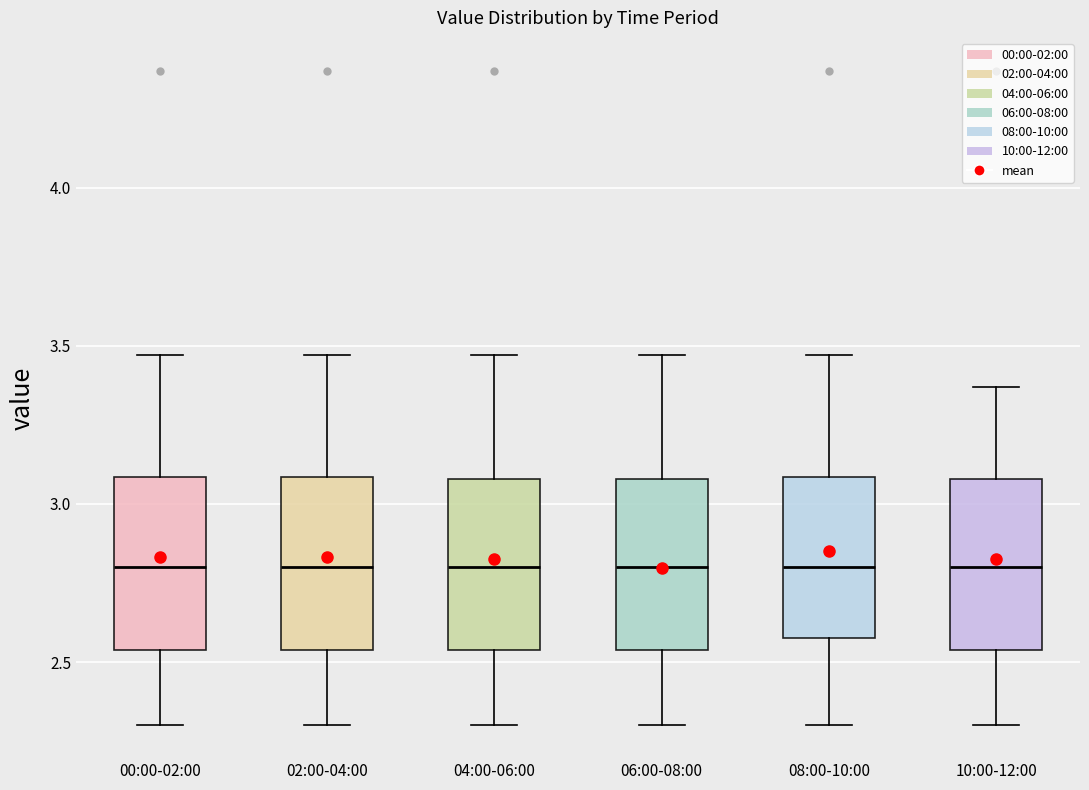

Reading left to right, transcribe this box plot: for each box, give where its median line is, the range the box spans, and where its two whiskers end, as read against the y-axis. The values are not printed on the chart, so give them approximately, as read against the axis.

00:00-02:00: median 2.80, box 2.55 to 3.10, whiskers 2.30 to 3.45
02:00-04:00: median 2.80, box 2.55 to 3.10, whiskers 2.30 to 3.45
04:00-06:00: median 2.80, box 2.55 to 3.10, whiskers 2.30 to 3.45
06:00-08:00: median 2.80, box 2.55 to 3.10, whiskers 2.30 to 3.45
08:00-10:00: median 2.80, box 2.60 to 3.10, whiskers 2.30 to 3.45
10:00-12:00: median 2.80, box 2.55 to 3.10, whiskers 2.30 to 3.35